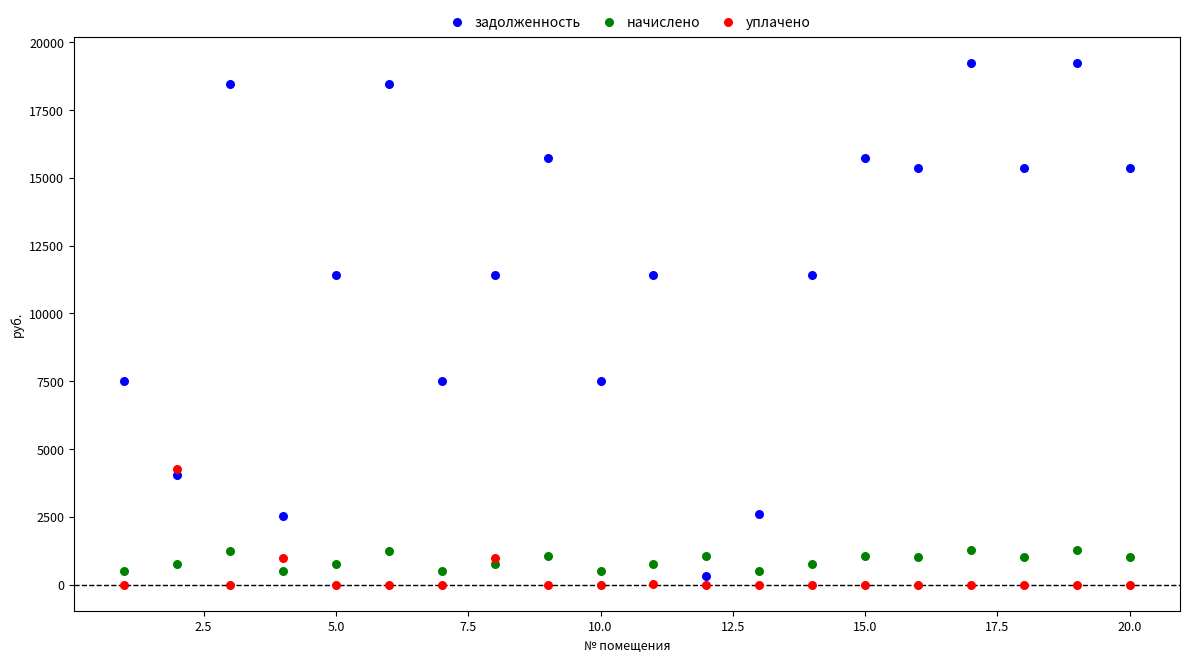

Across all data points, what is the range of X values (max minus min)?

19.0